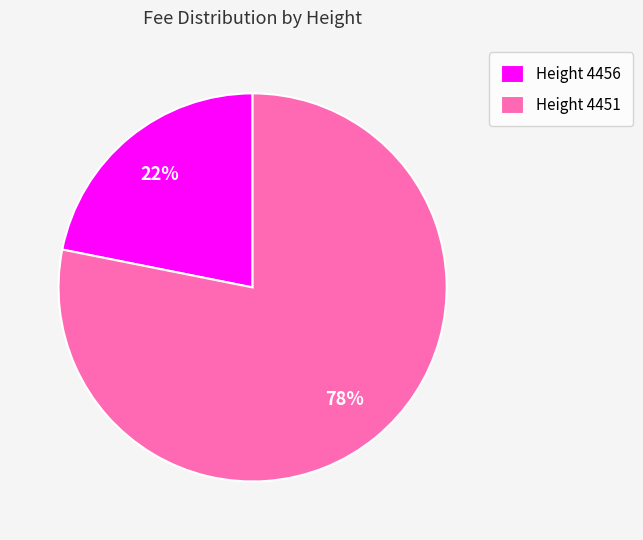

To the nearest percent, what percentage of the pie is Height 4451?

78%